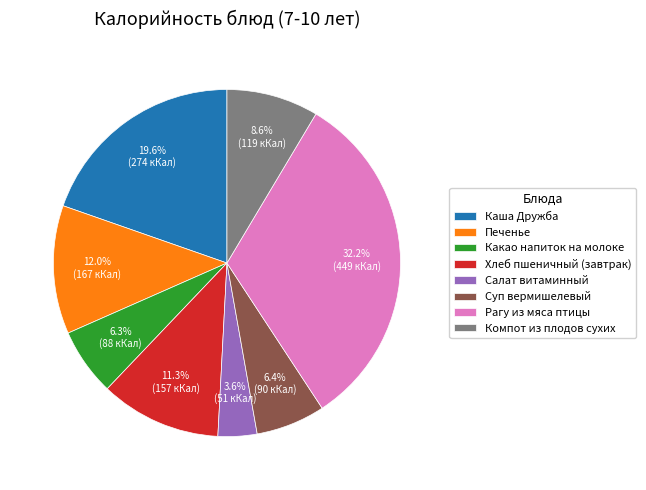

Is it true that Какао напиток на молоке is 6% of the pie?

True